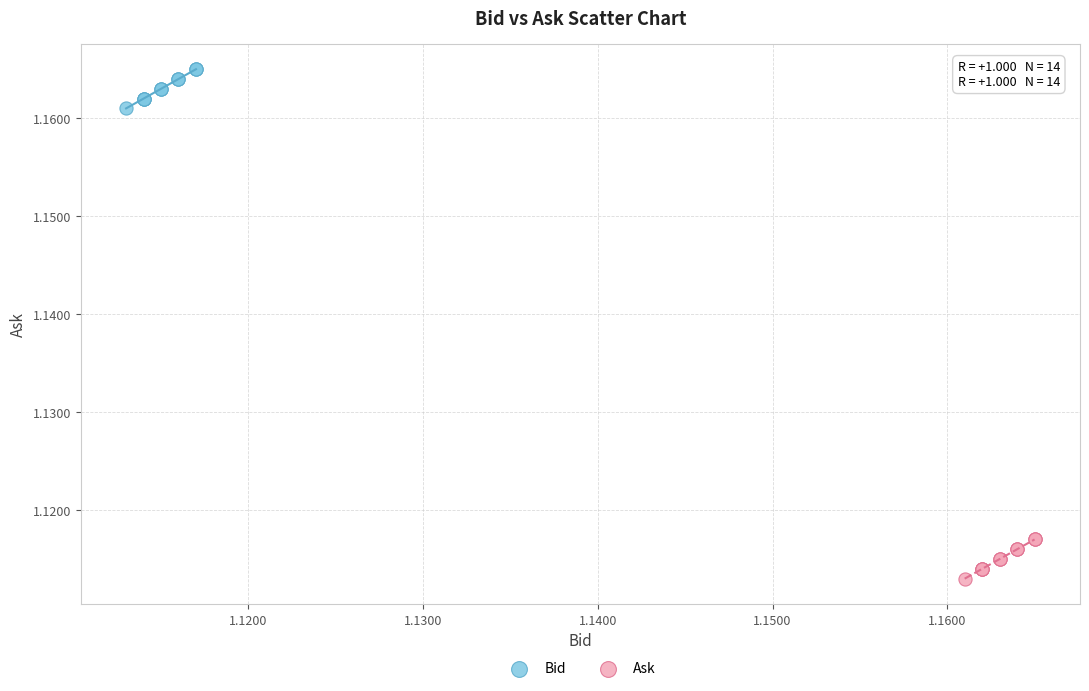

Which series reaches the minimum Y coordinate?

Ask